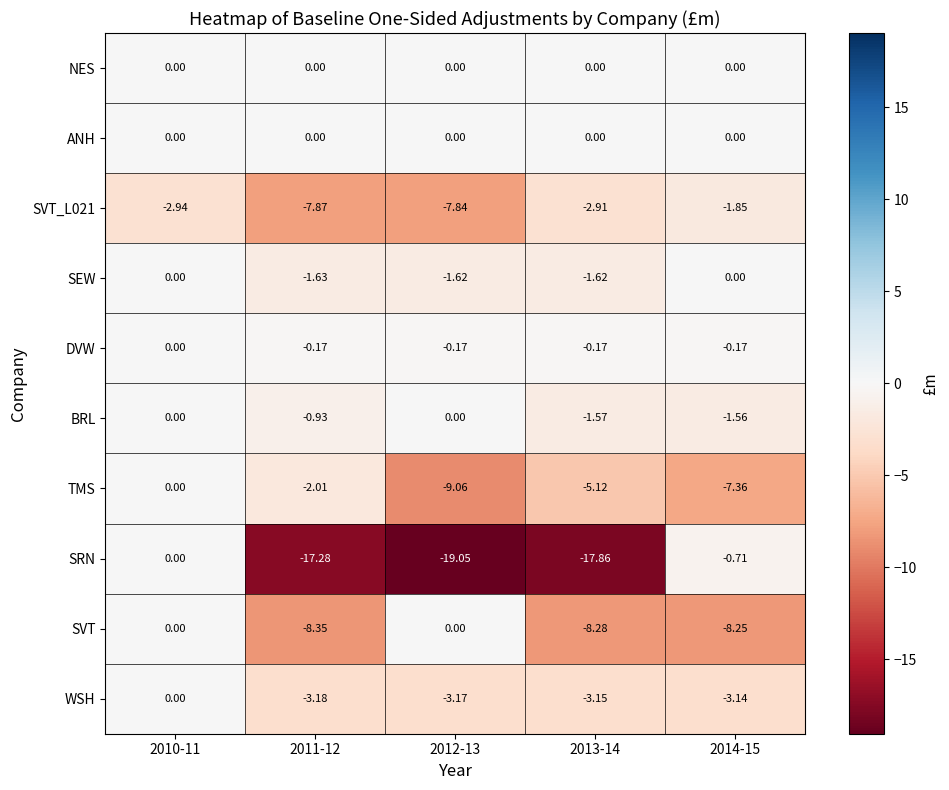

Is the value of SVT at 2012-13 greater than the value of SEW at 2013-14?

Yes